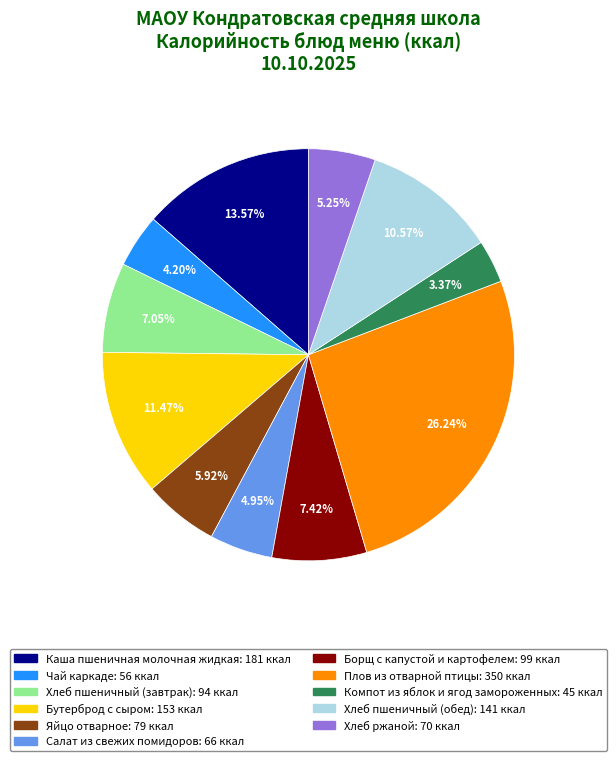

How many slices are in this pie chart?

11